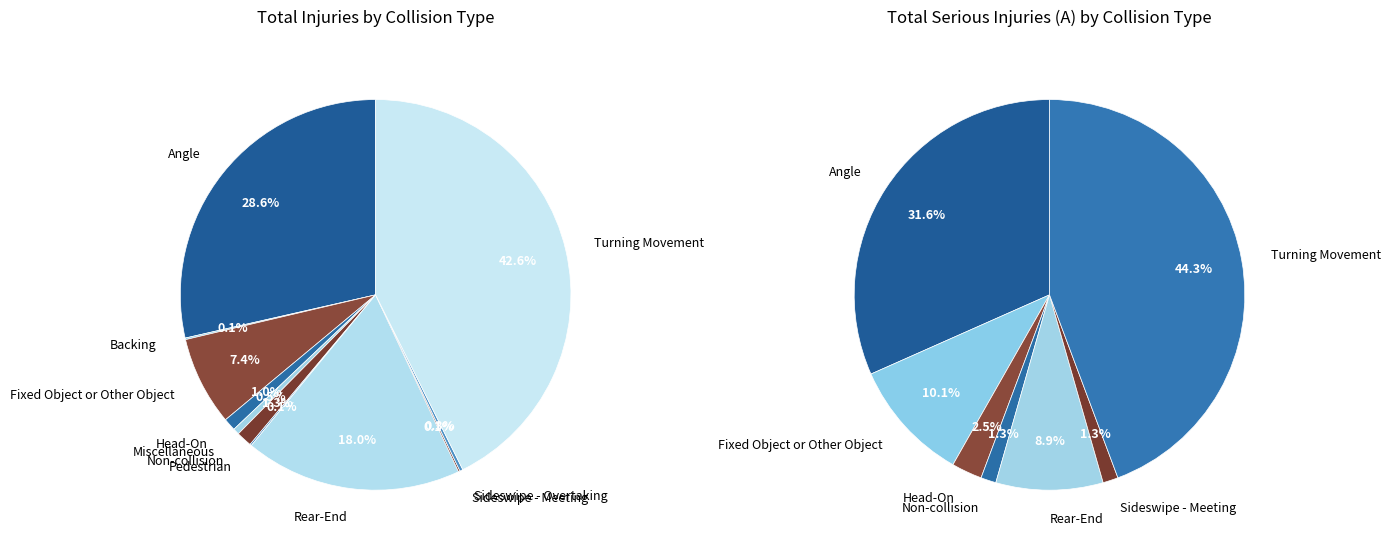

Combined, what portion of the pie is Miscellaneous and Pedestrian?

0.6%